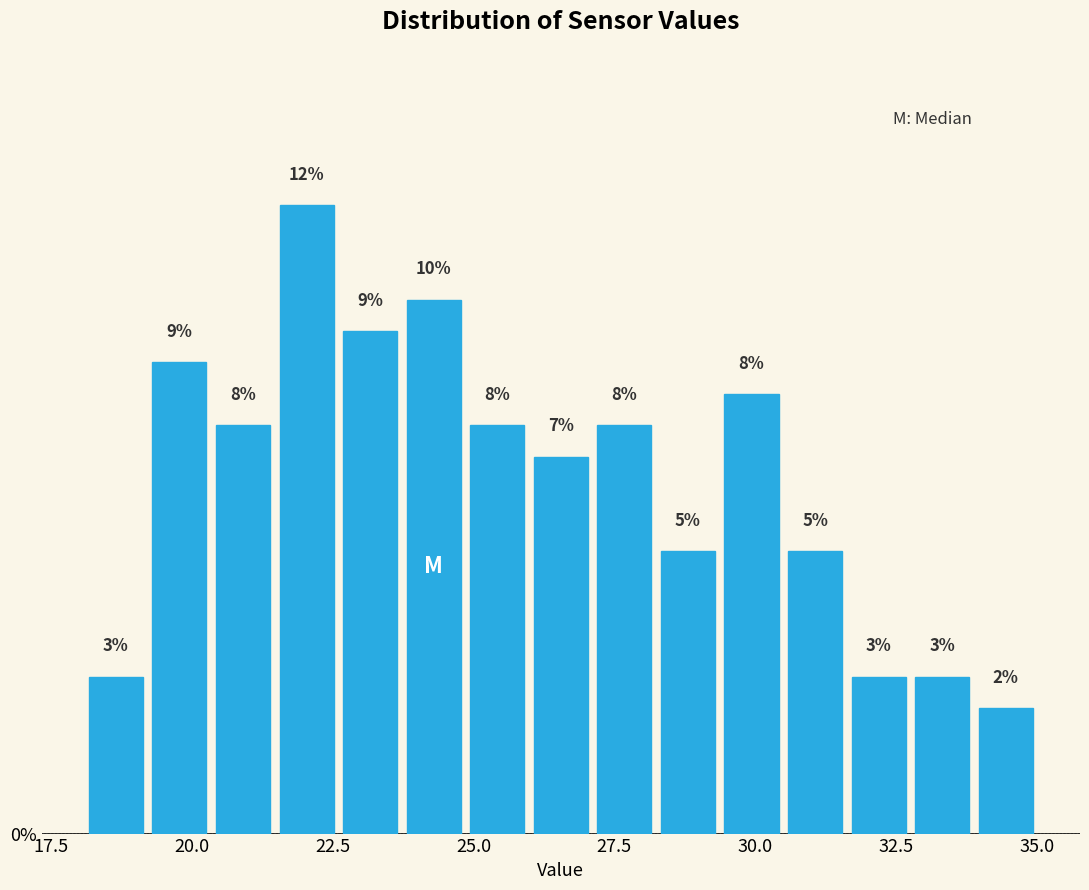

Around what value on the x-axis is the tallest bar? Give the approximate position of its centre, as read against the axis.

22.0